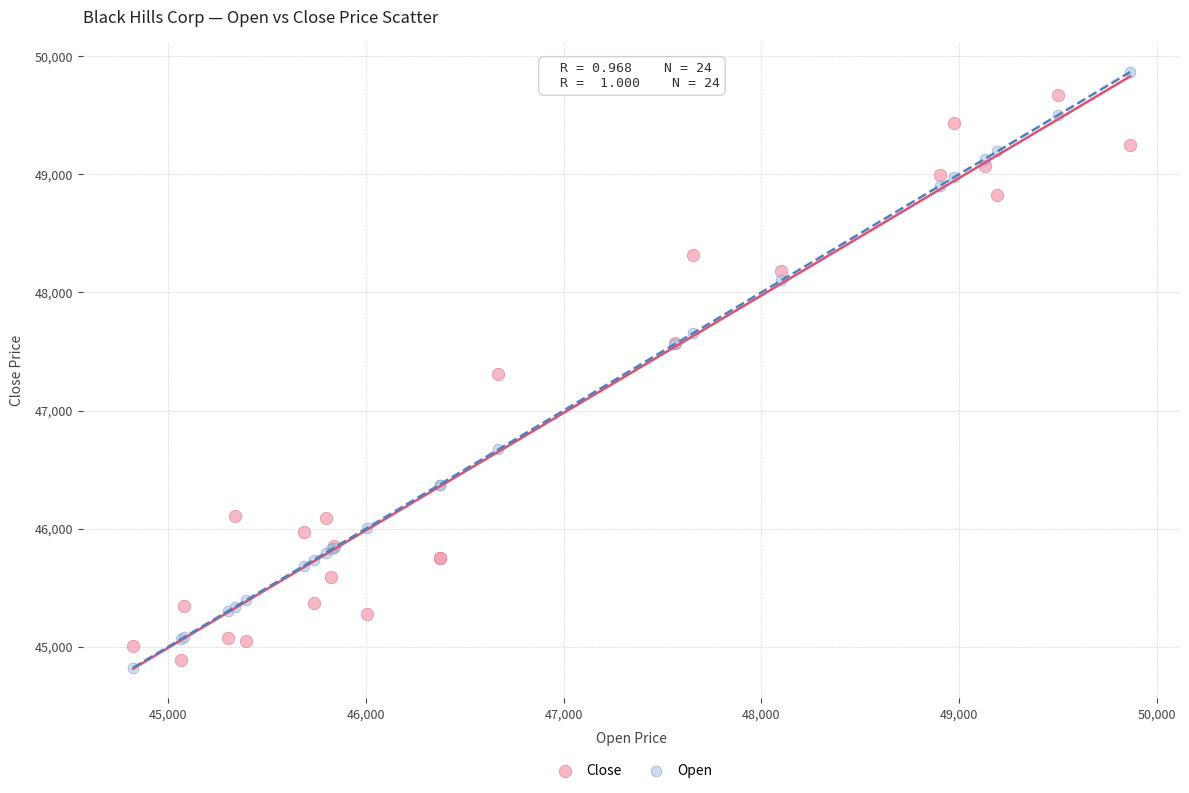

What are all the series names shown in the legend?

Close, Open